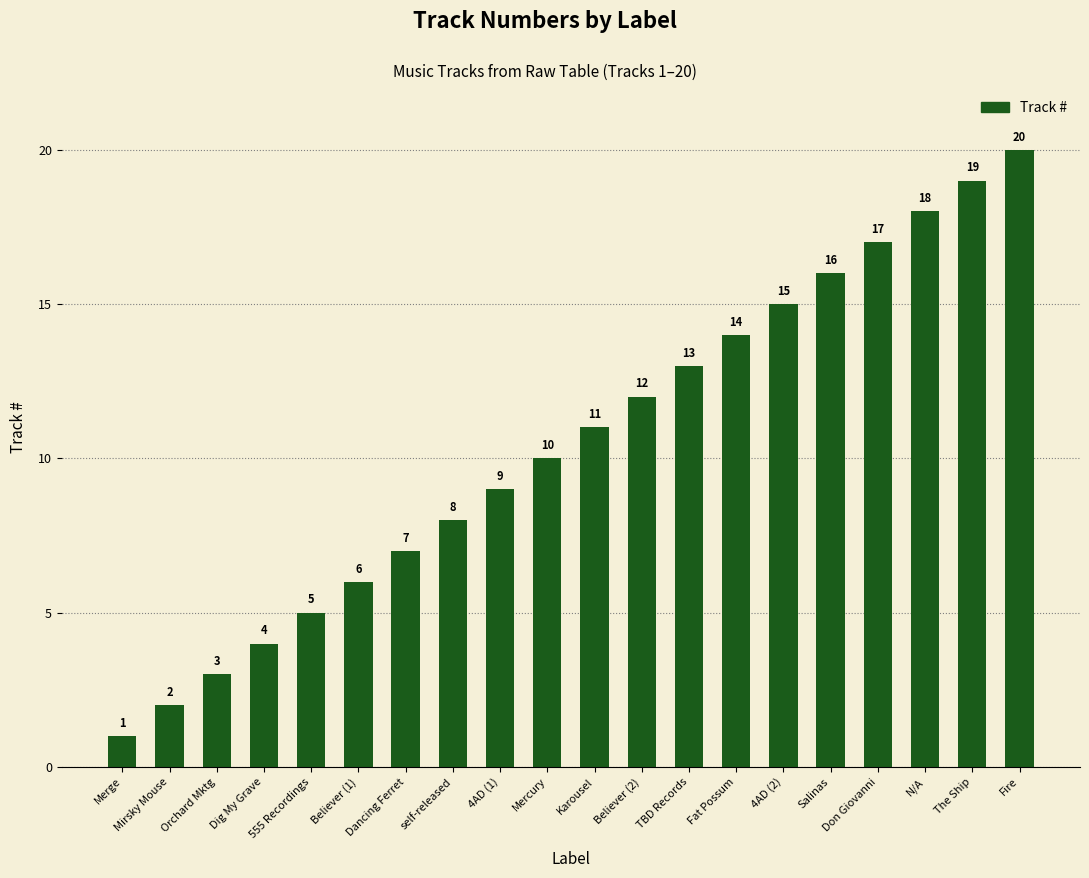

What is the approximate value at Salinas?

16